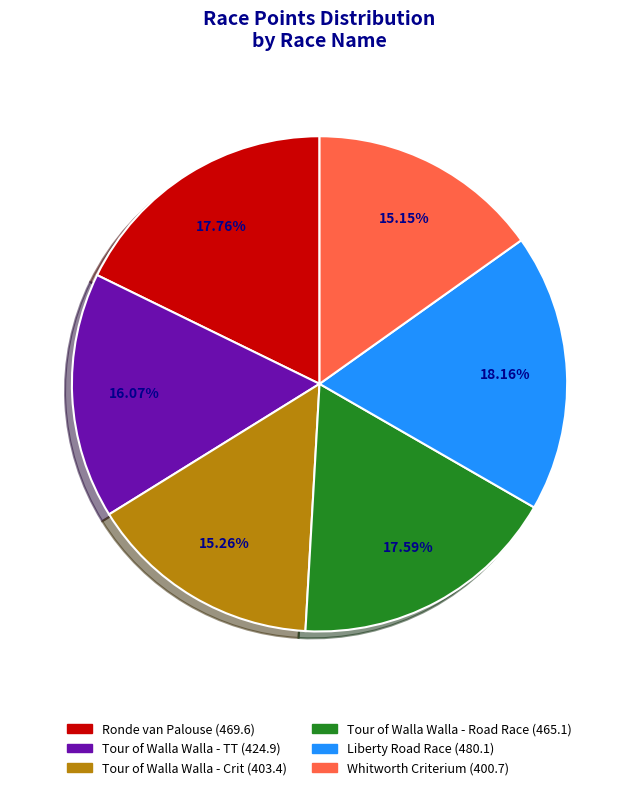

Is Tour of Walla Walla - Crit the majority of the pie?

No